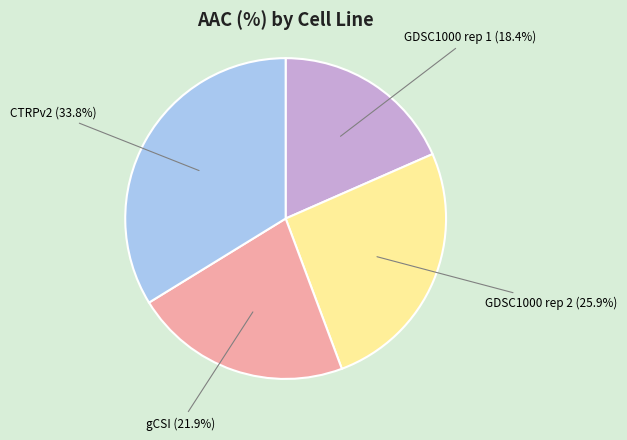

What is the ratio of the value at gCSI to the value at GDSC1000 rep 1?

1.2